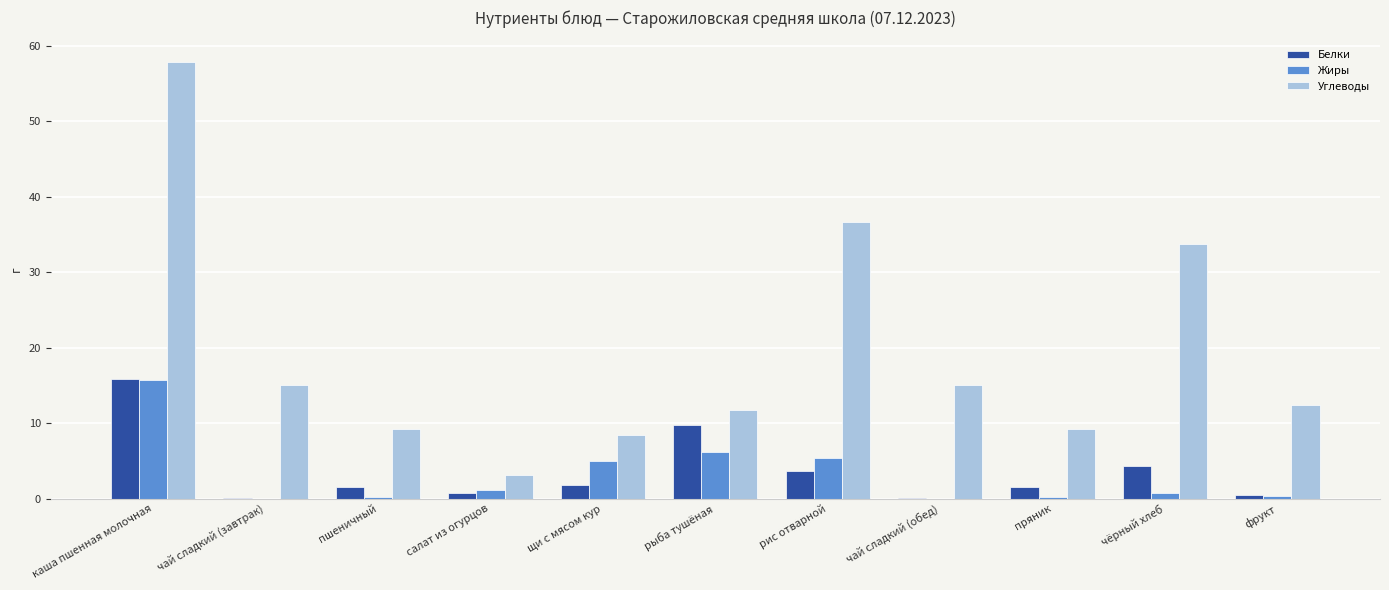

The value of Углеводы at рыба тушёная is 5.9. True or false?

False